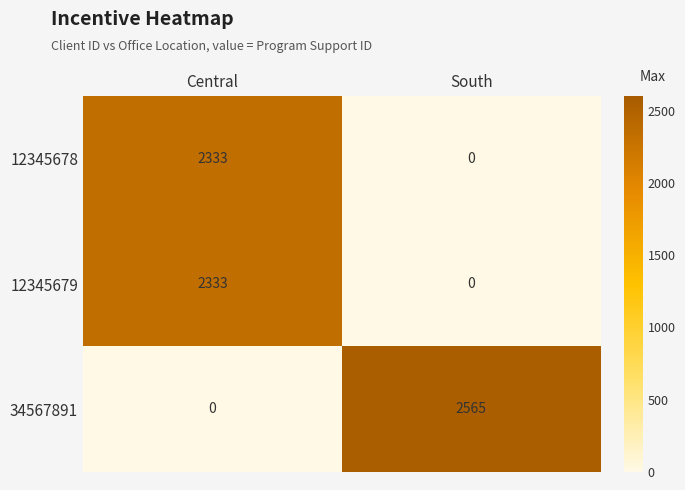

What is the maximum value shown in the chart?

2565